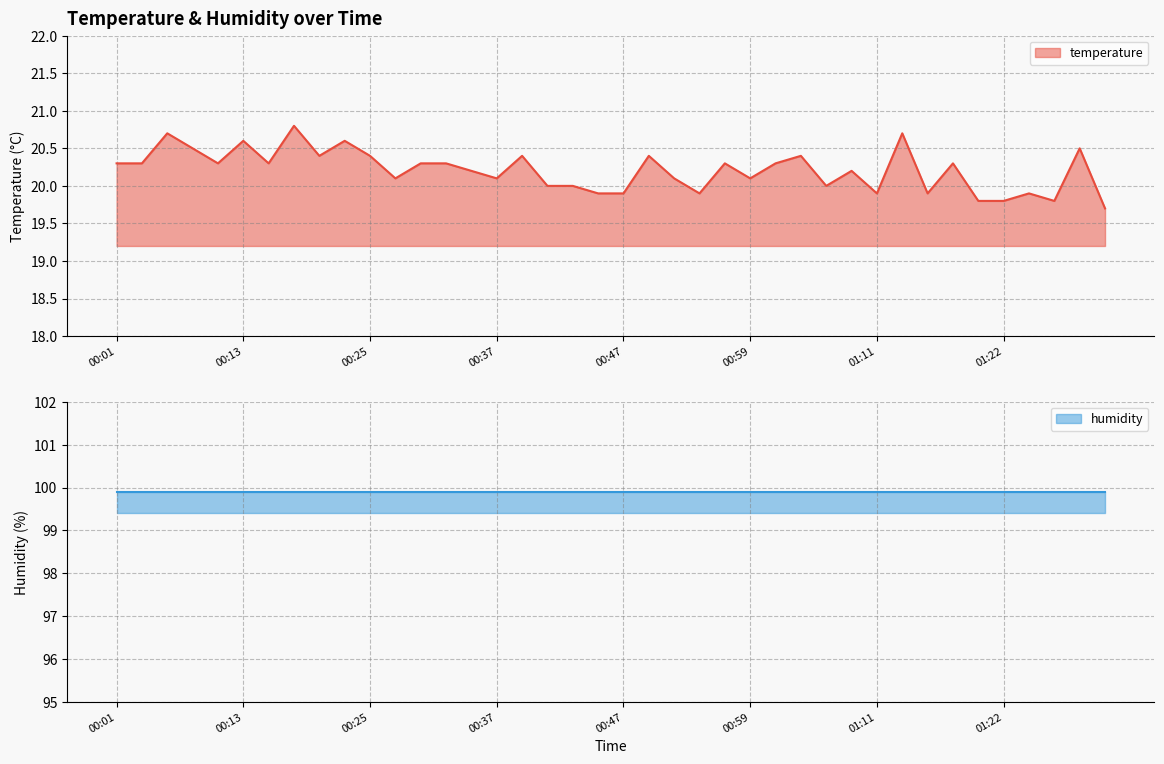

What is the sum of all values?

808.4